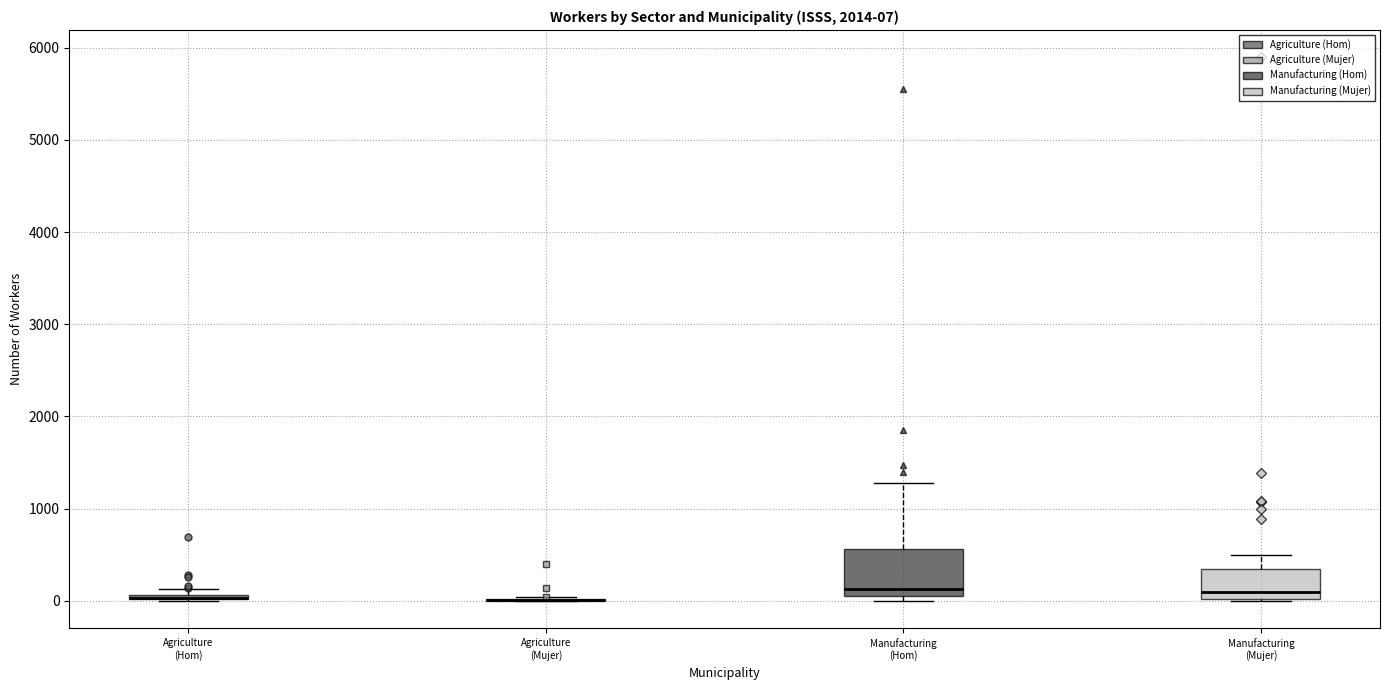

Comparing the boxes themselves (not the whiskers), which one is the tallest?

Manufacturing (Hom)